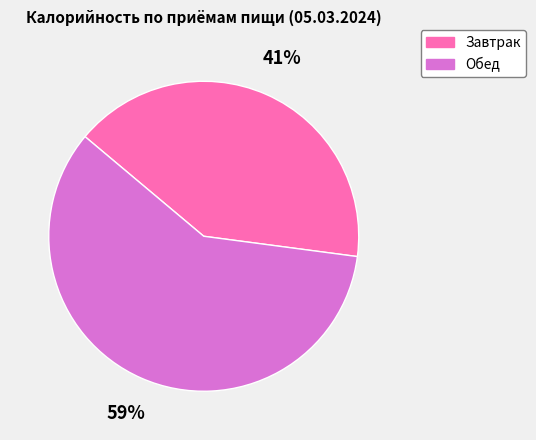

What is the smallest slice in the pie chart?

Завтрак